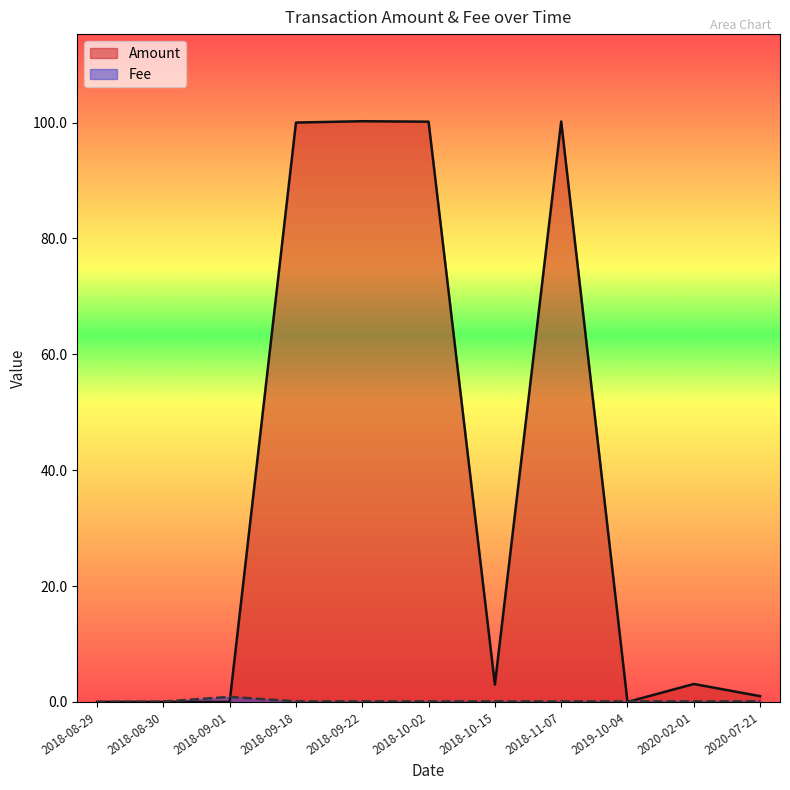

At which category is the sum across all series the highest?

2018-09-22